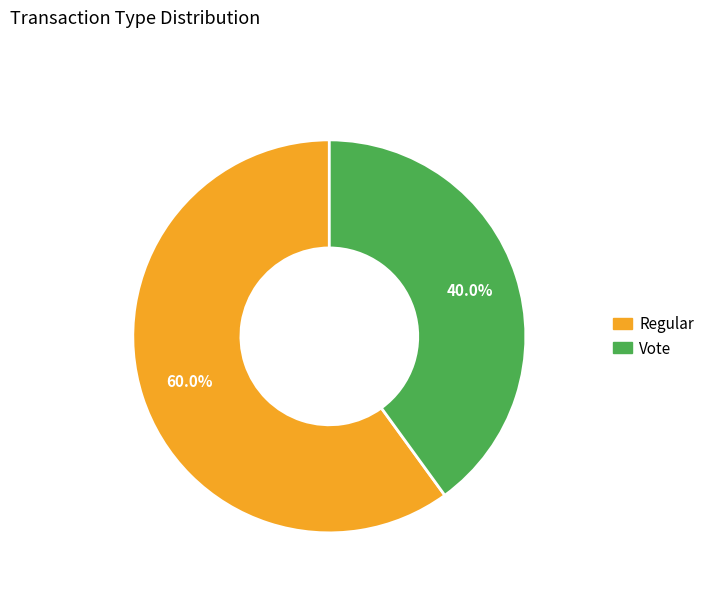

What percentage is the Vote slice, to the nearest percent?

40%